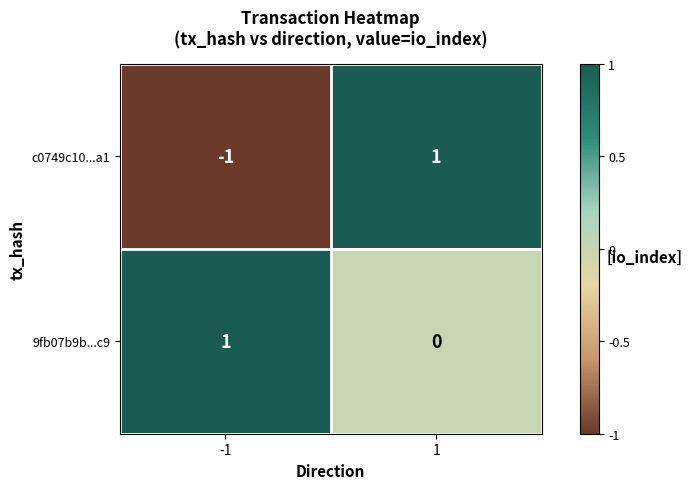

What is the total value across all series at 1?

1